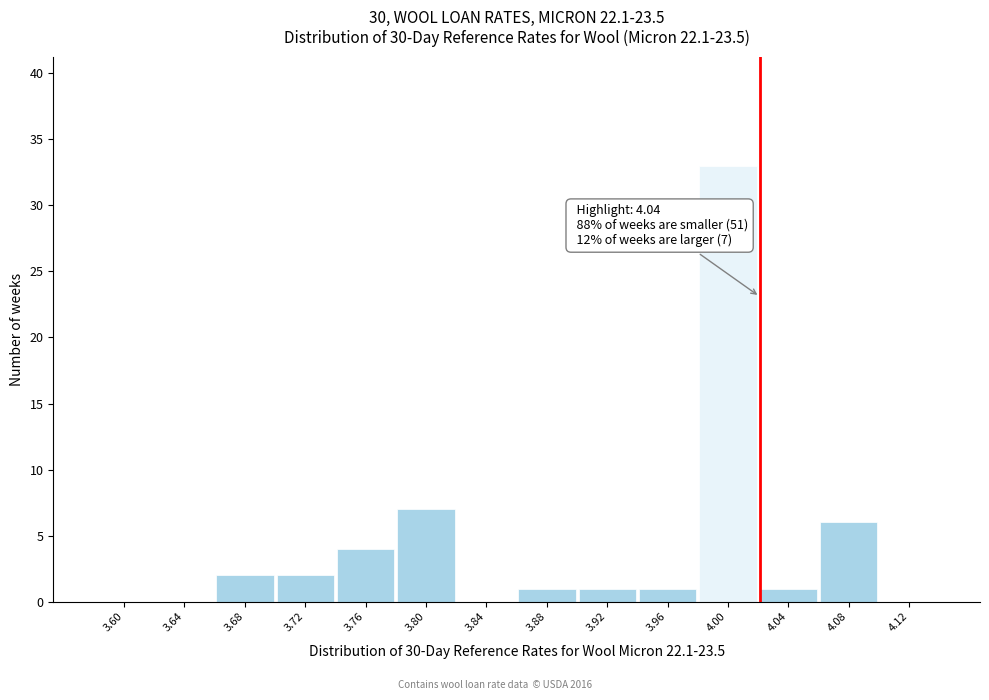

Reading left to right, transcribe all the data shown in this chart.

3.60=0	3.64=0	3.68=2	3.72=2	3.76=4	3.80=7	3.84=0	3.88=1	3.92=1	3.96=1	4.00=33	4.04=1	4.08=6	4.12=0